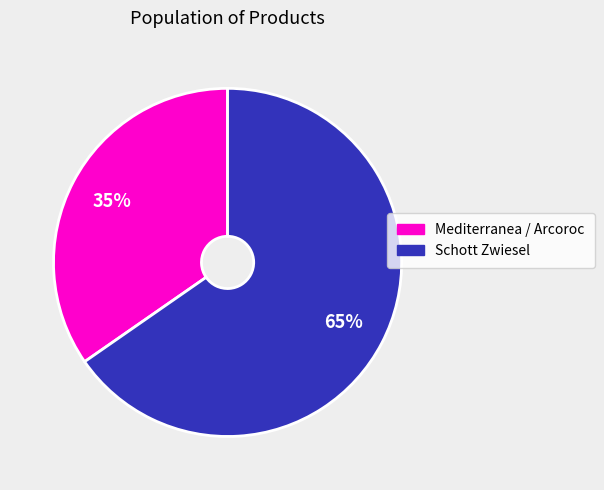

To the nearest percent, what is the average slice percentage?

50%